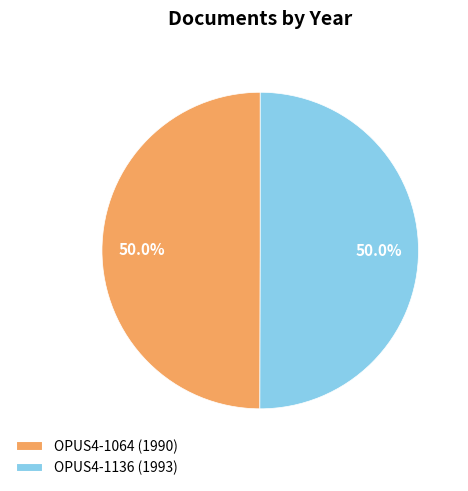

Combined, what portion of the pie is OPUS4-1064 (1990) and OPUS4-1136 (1993)?

100.0%